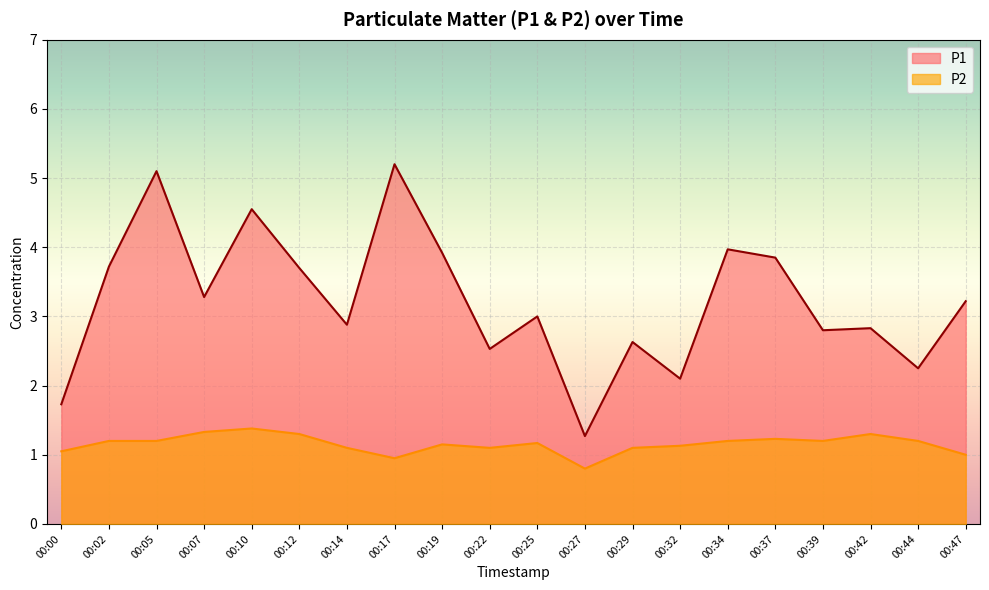

Reading left to right, what are all the values shown in this chart?

P1: 00:00=1.7	00:02=3.7	00:05=5.1	00:07=3.3	00:10=4.5	00:12=3.7	00:14=2.9	00:17=5.2	00:19=3.9	00:22=2.5	00:25=3.0	00:27=1.3	00:29=2.6	00:32=2.1	00:34=4.0	00:37=3.9	00:39=2.8	00:42=2.8	00:44=2.2	00:47=3.2
P2: 00:00=1.1	00:02=1.2	00:05=1.2	00:07=1.3	00:10=1.4	00:12=1.3	00:14=1.1	00:17=0.9	00:19=1.1	00:22=1.1	00:25=1.2	00:27=0.8	00:29=1.1	00:32=1.1	00:34=1.2	00:37=1.2	00:39=1.2	00:42=1.3	00:44=1.2	00:47=1.0